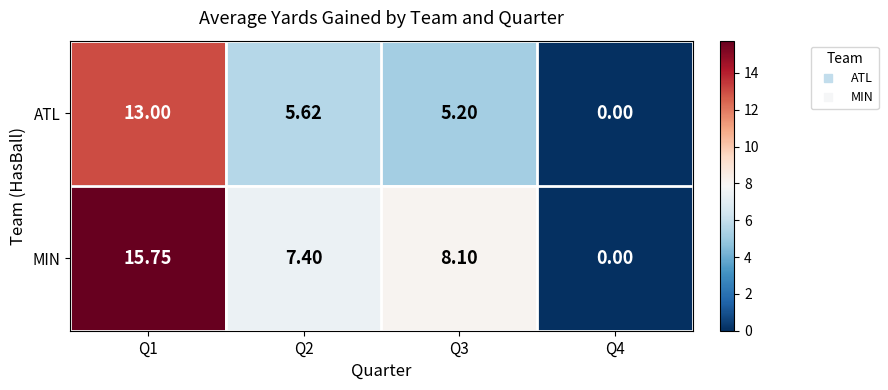

List the series in order of their peak value, lowest first.

ATL, MIN